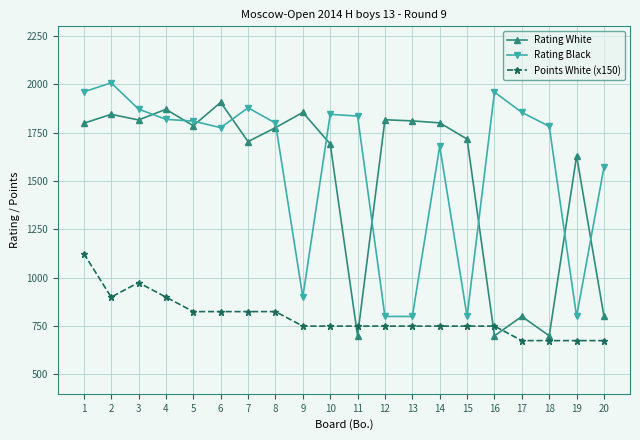

Read the Rating White value at 2, to the nearest 100.

1800